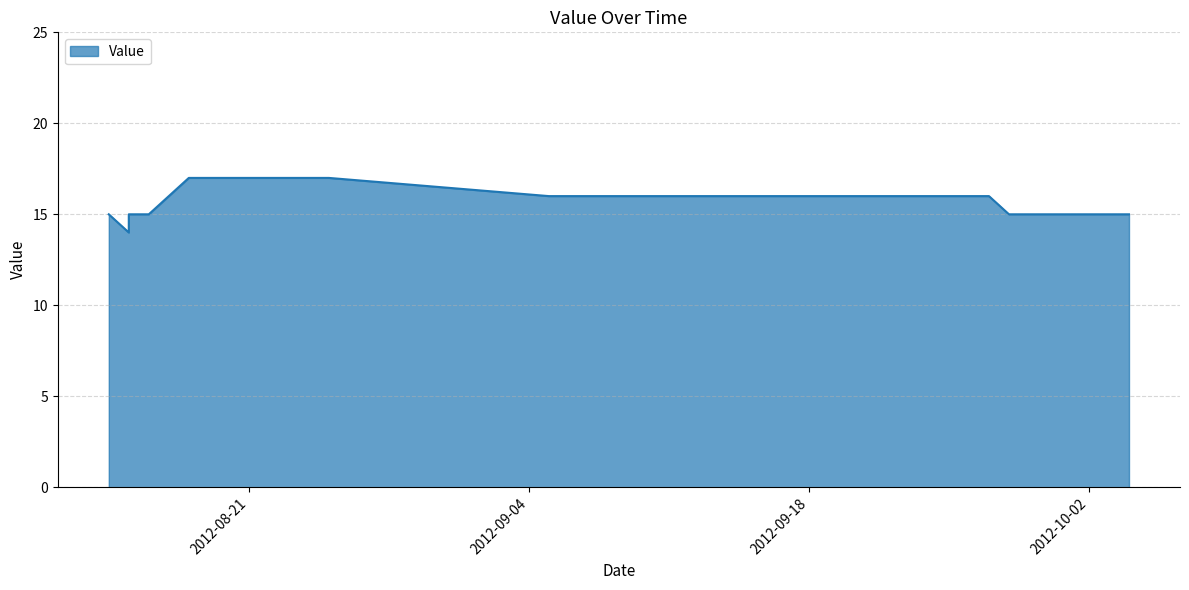

Which category has the lowest value across all series?

20120815